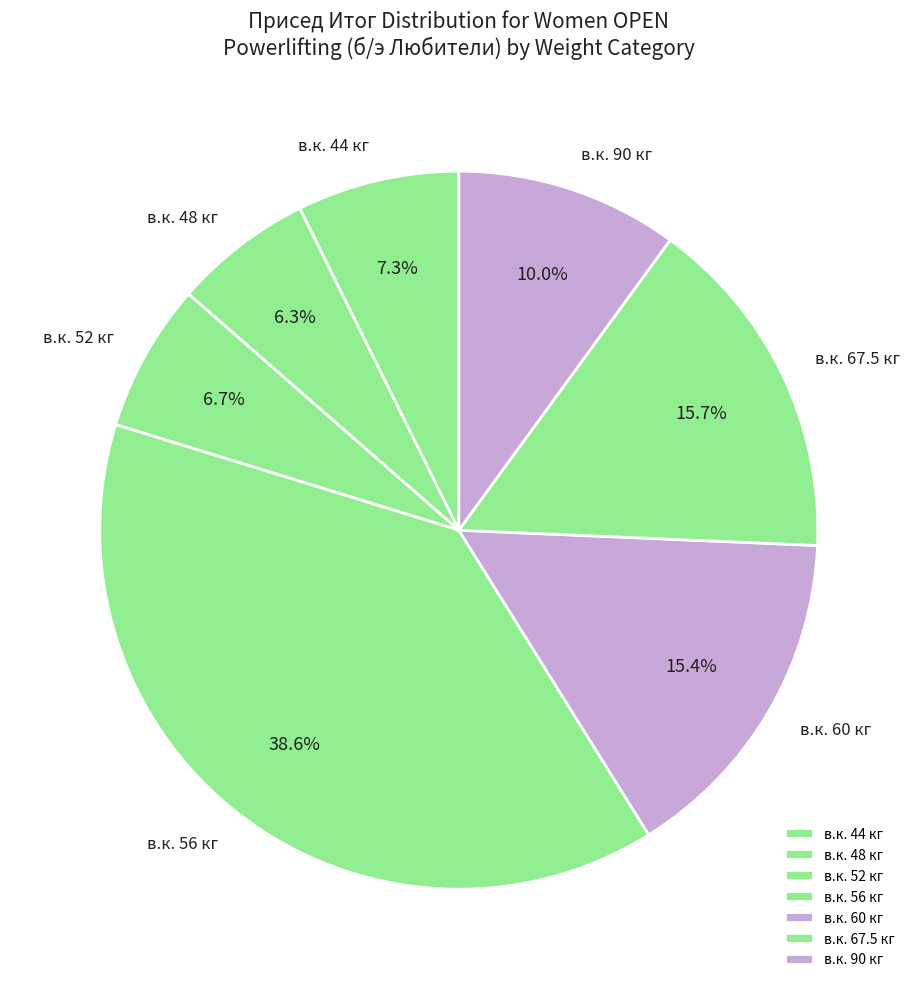

How many segments does this pie chart have?

7